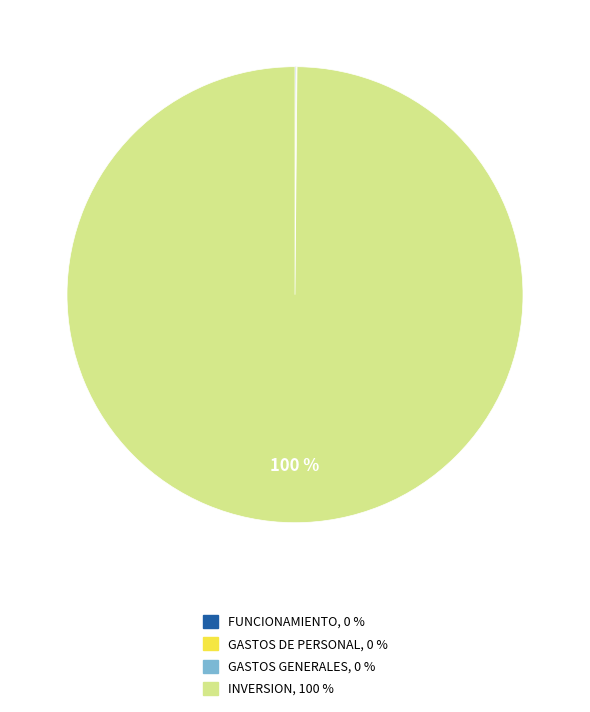

True or false: INVERSION accounts for 86% of the total.

False